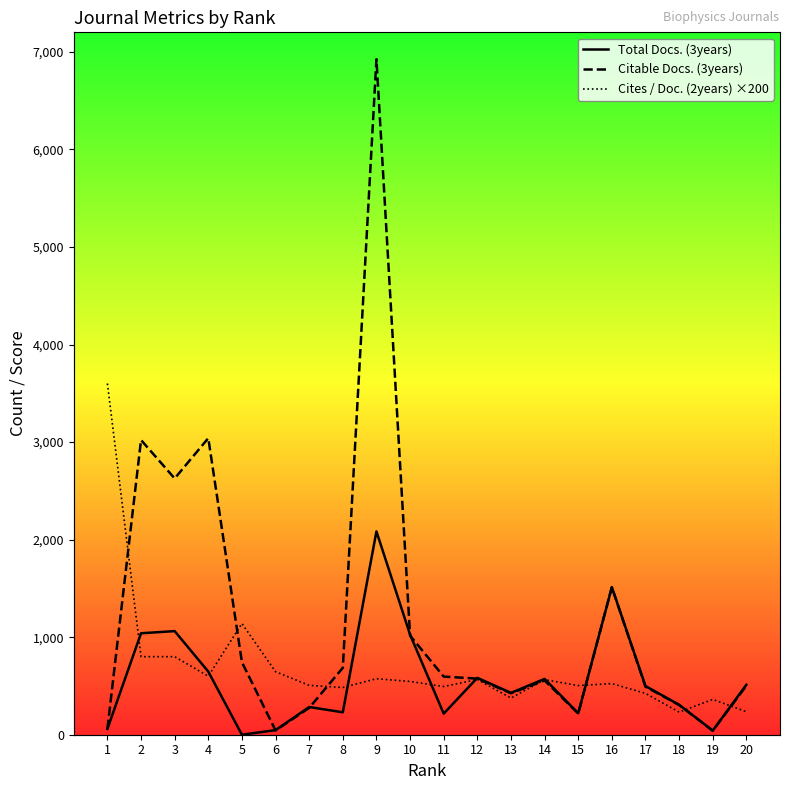

What is the difference between the Total Docs. (3years) values at 16 and 13?

1083.0